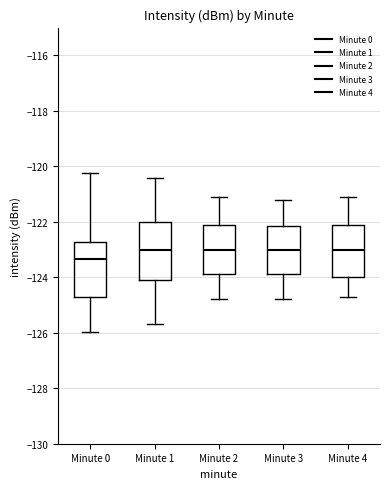

Where does the median line of the box for Minute 2 sit on the y-axis? The values are not printed on the chart, so give them approximately, as read against the axis.

-123.0